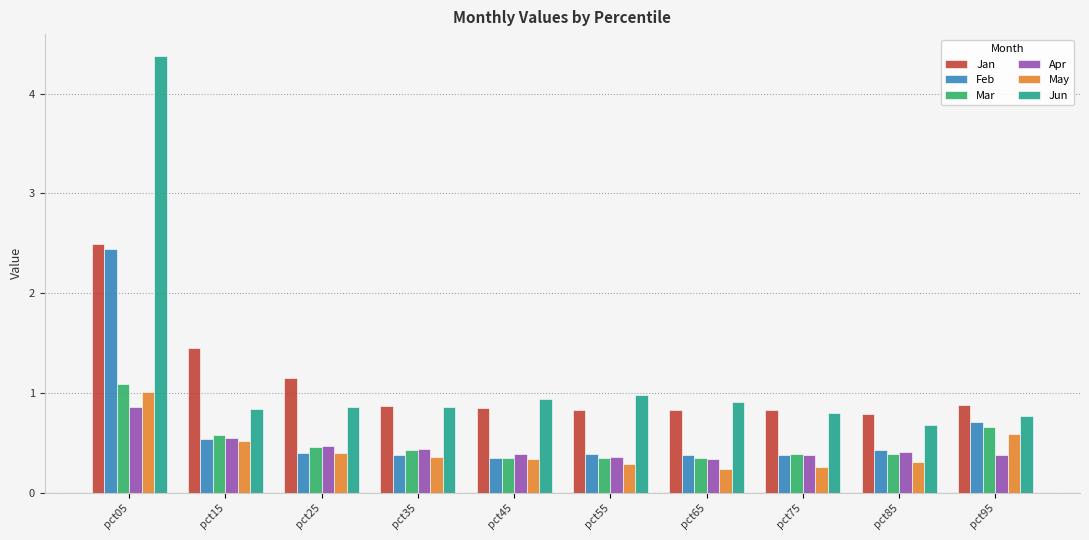

What is the sum of the Apr values at pct55 and pct15?

0.9